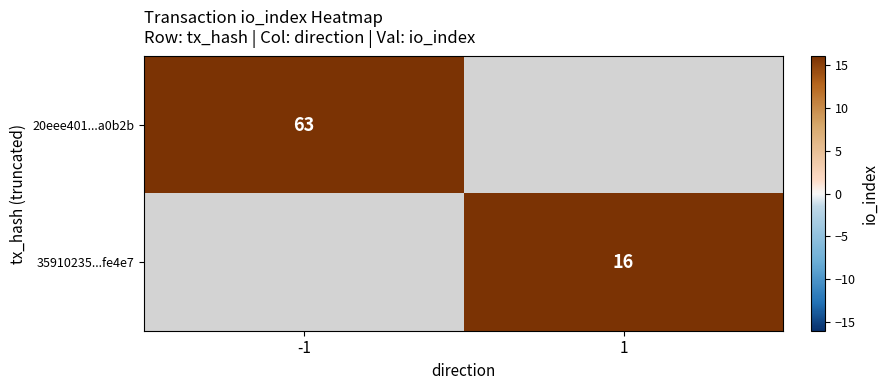

The value of 35910235...fe4e7 at 1 is 29. True or false?

False